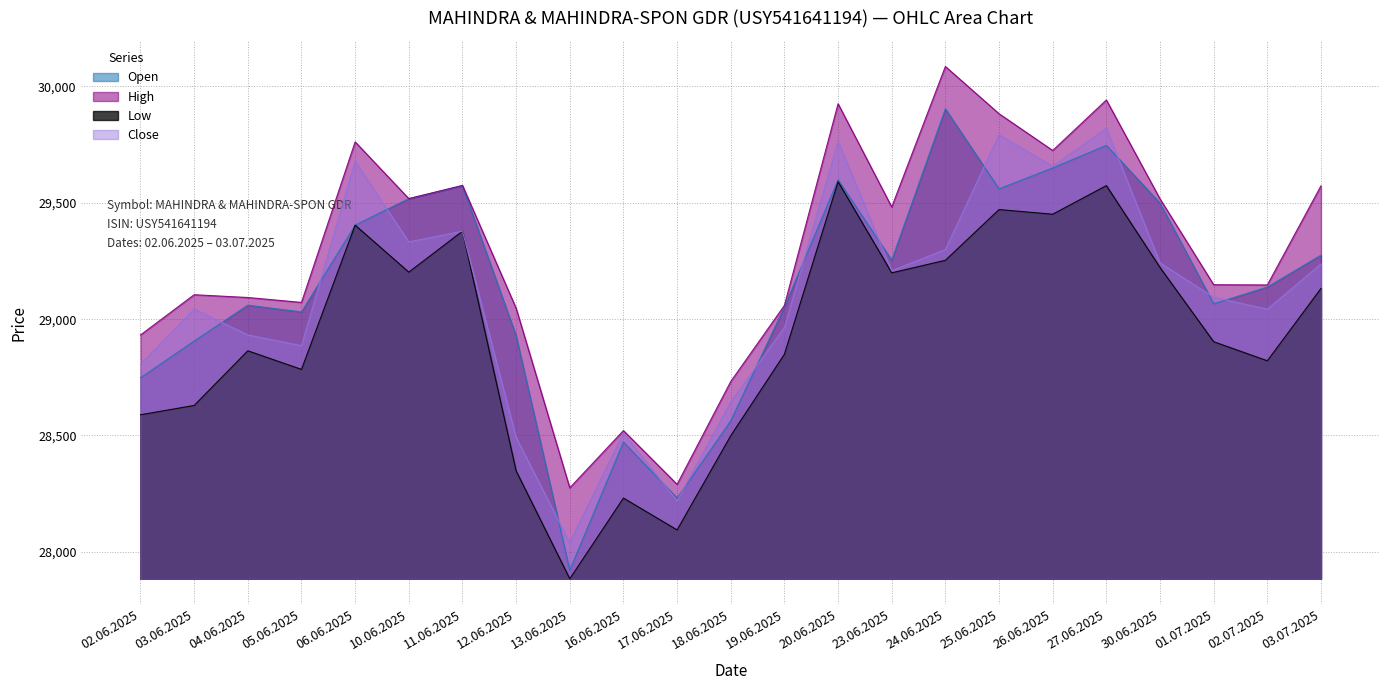

True or false: Open has more than 1 points higher than both neighbors.

True